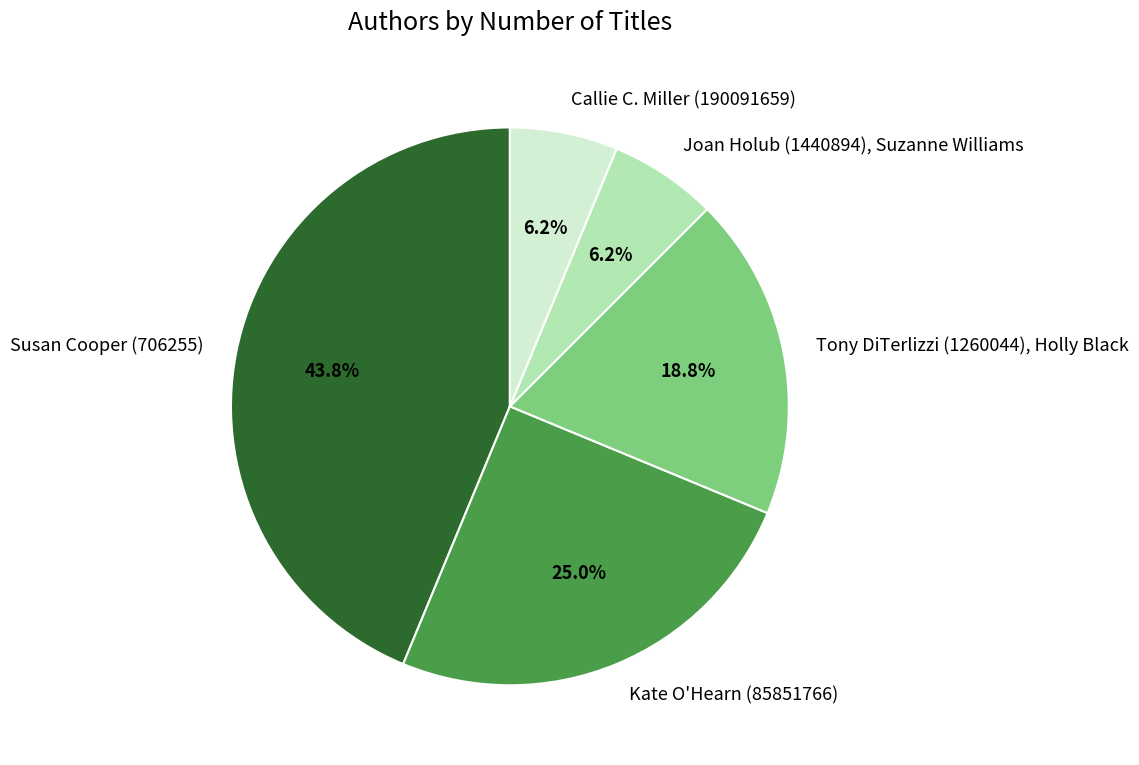

To the nearest percent, what is the difference between the Joan Holub (1440894), Suzanne Williams and Kate O'Hearn (85851766) slice percentages?

19%